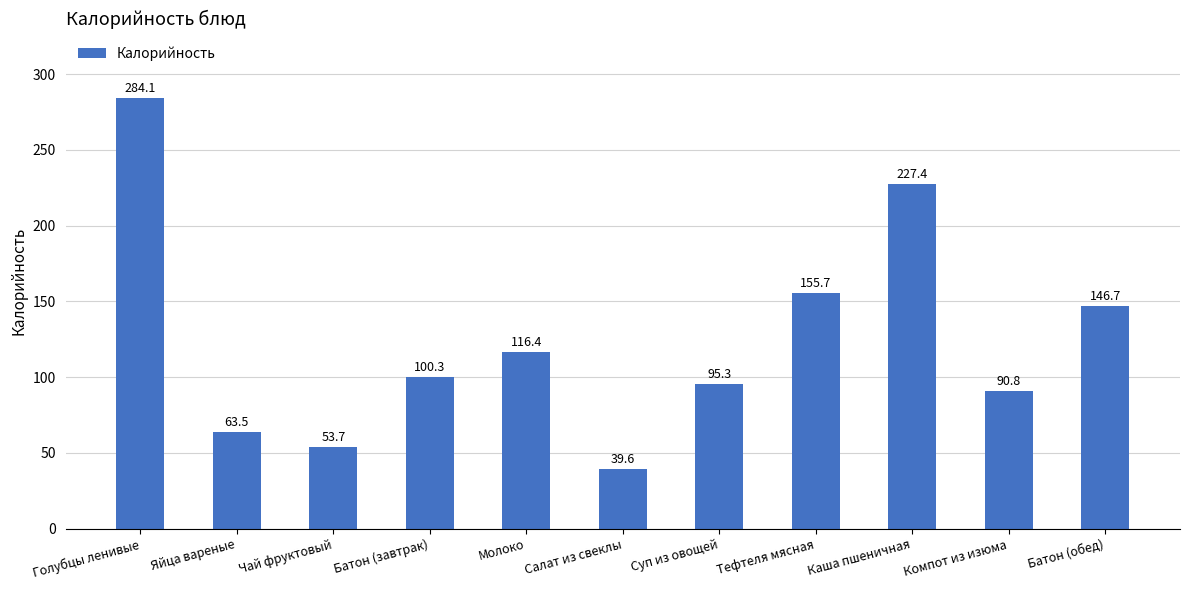

How many bars are there in total?

11